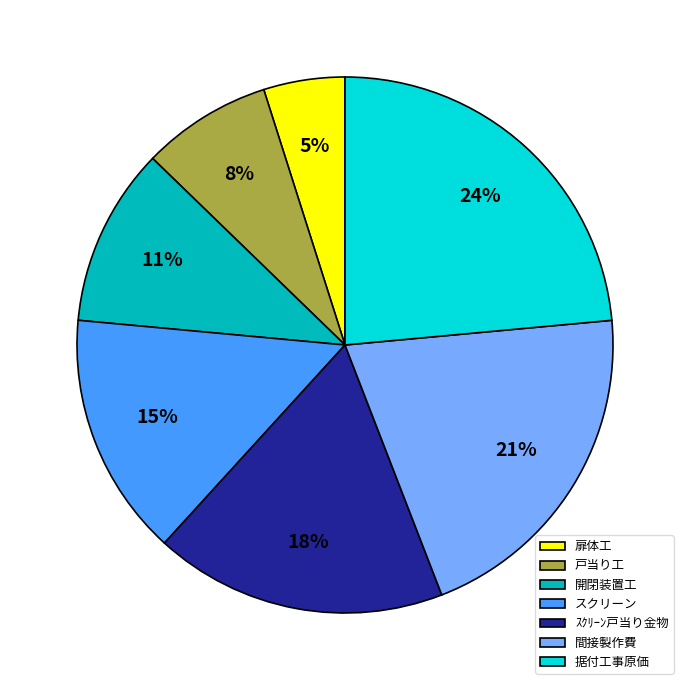

What is the ratio of the value at 据付工事原価 to the value at ｽｸﾘｰﾝ戸当り金物?

1.3